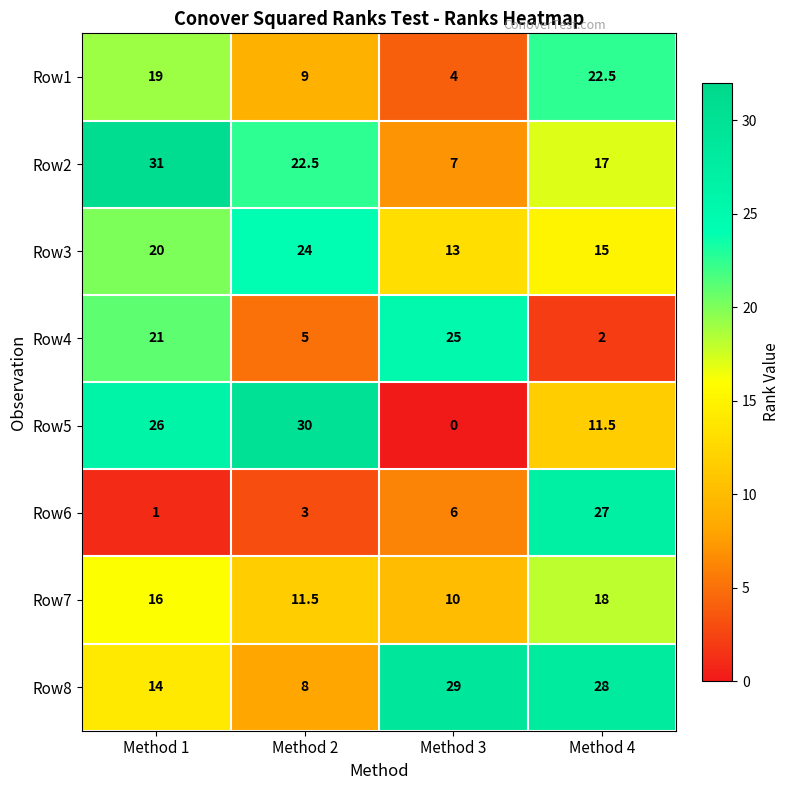

The Row1 series shows 7.9 at Method 1. True or false?

False